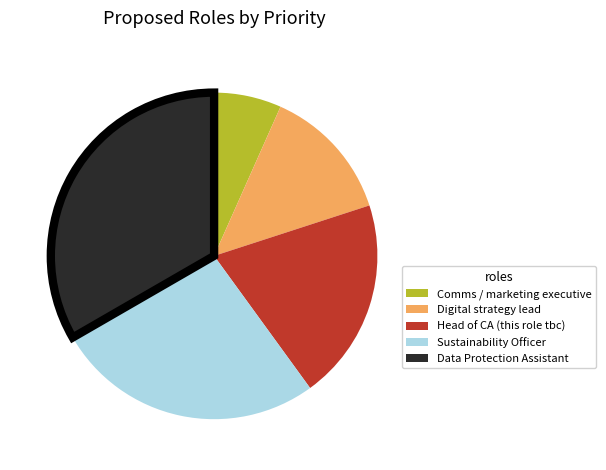

True or false: Comms / marketing executive accounts for 7% of the total.

True